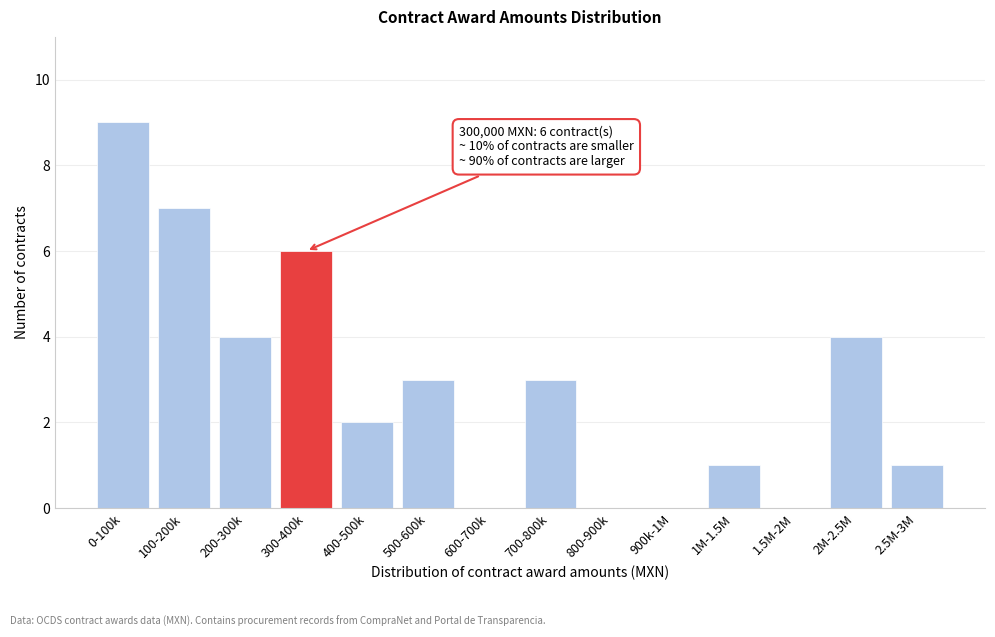

Reading left to right, extract all data points from this chart.

0-100k=9	100-200k=7	200-300k=4	300-400k=6	400-500k=2	500-600k=3	600-700k=0	700-800k=3	800-900k=0	900k-1M=0	1M-1.5M=1	1.5M-2M=0	2M-2.5M=4	2.5M-3M=1